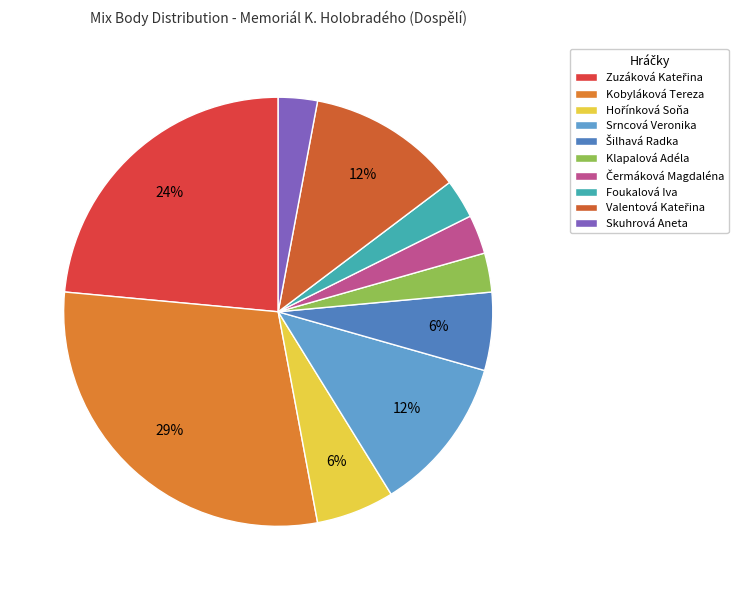

How many slices are in this pie chart?

10